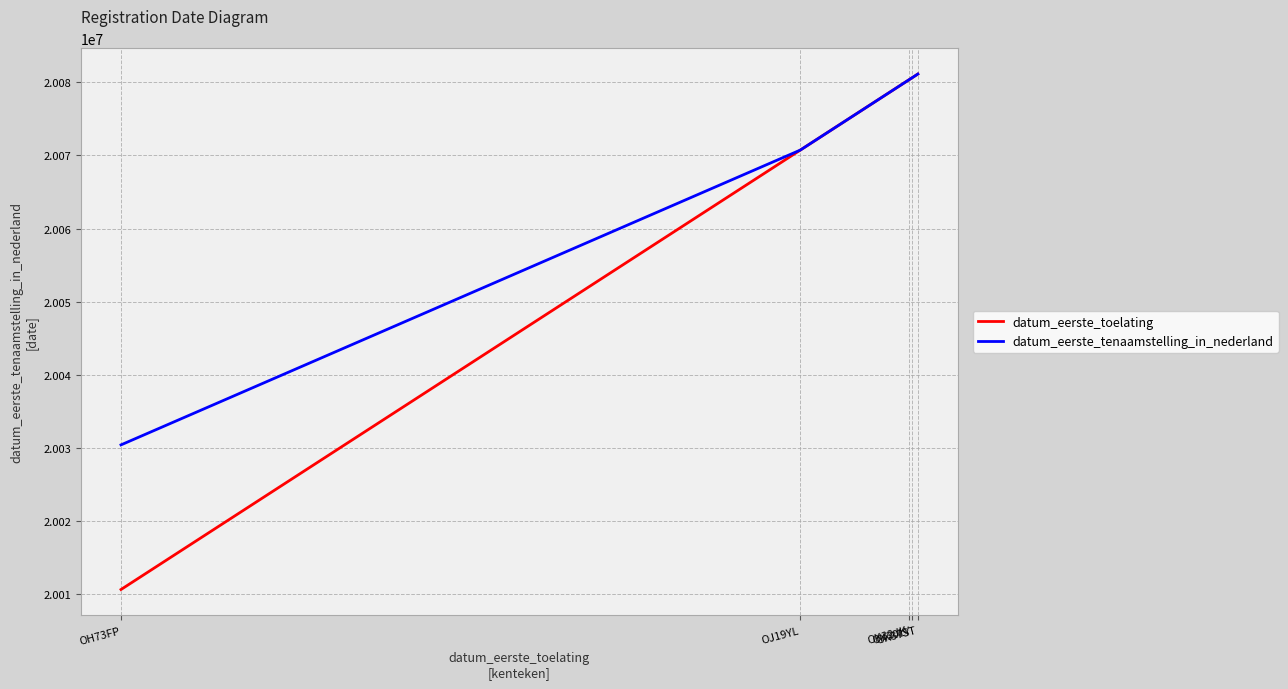

What is the minimum value shown in the chart?

20010630